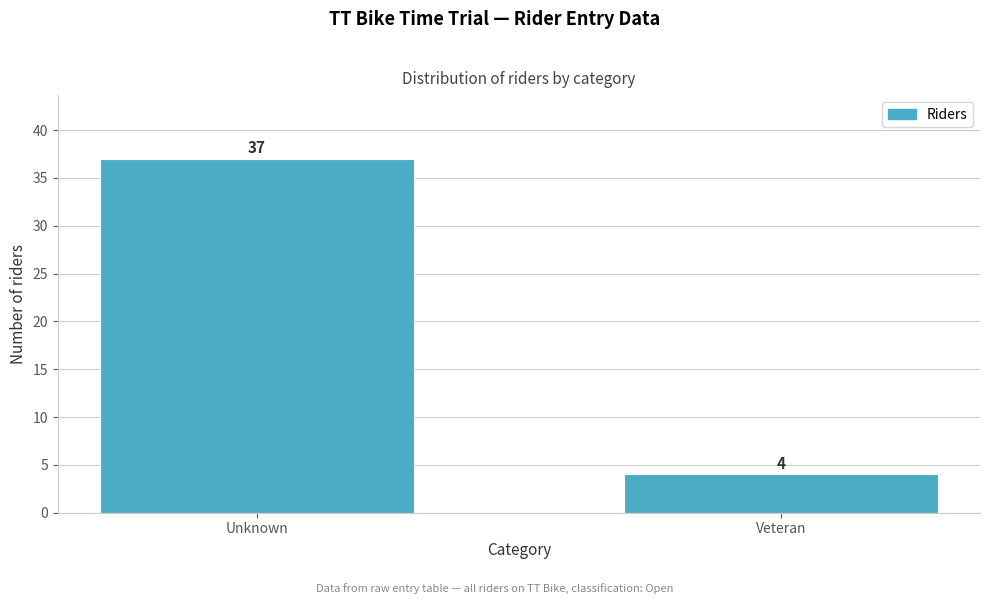

Reading left to right, extract all data points from this chart.

Unknown=37	Veteran=4